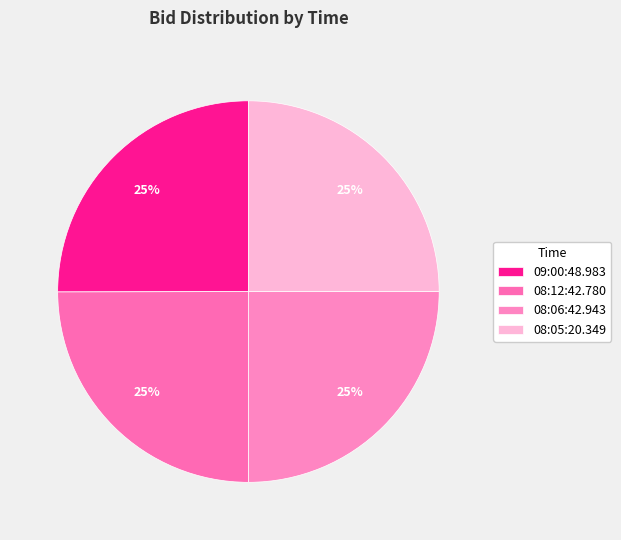

Is there any slice that represents more than half of the pie?

No